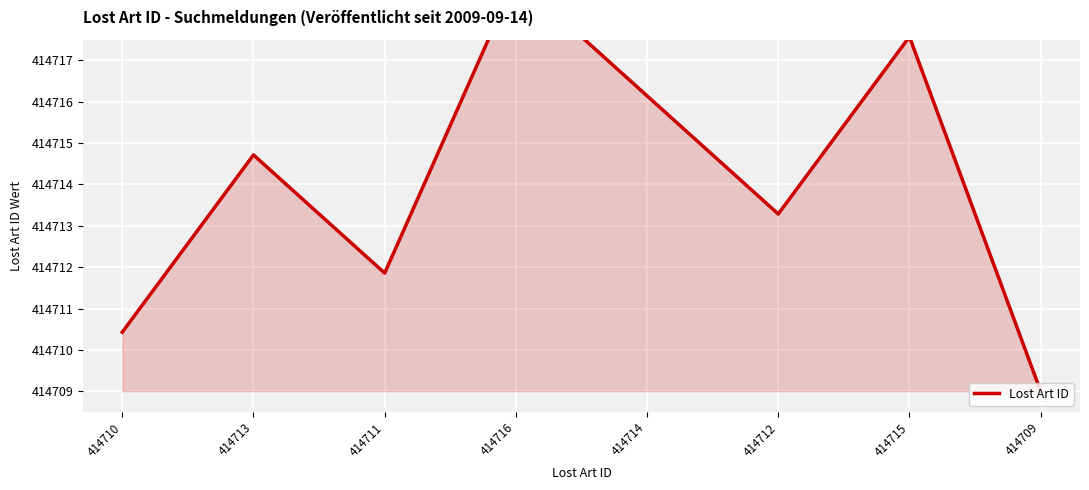

Reading left to right, what are all the values shown in this chart?

414710.4	414714.7	414711.9	414719.0	414716.1	414713.3	414717.6	414709.0